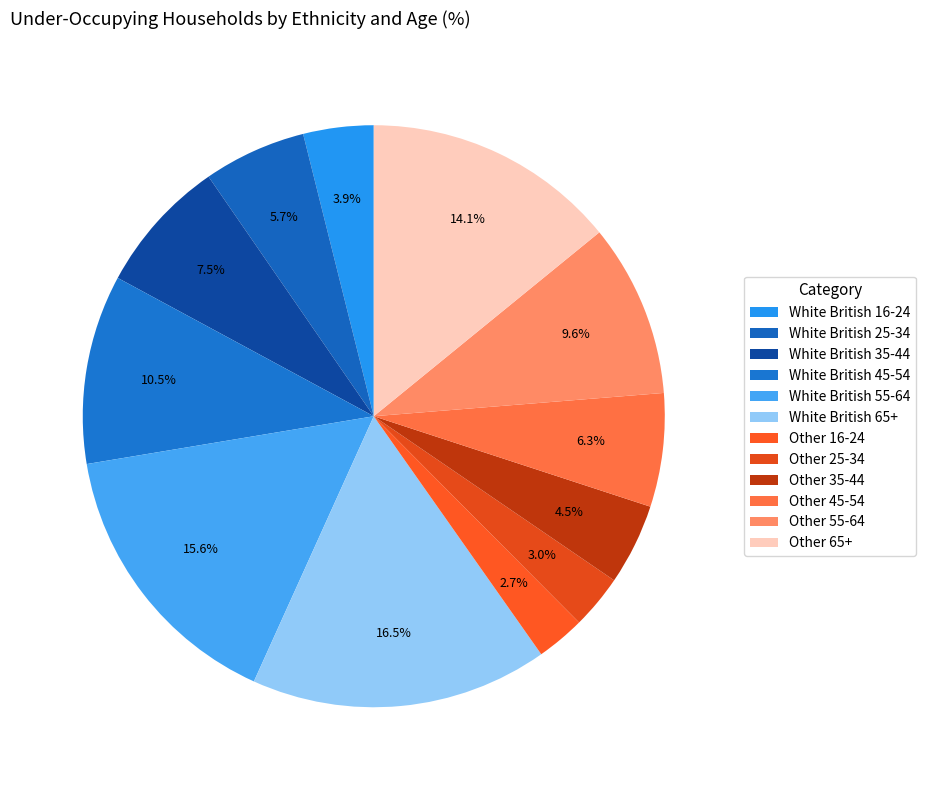

To the nearest percent, what portion does White British 25-34 represent?

6%